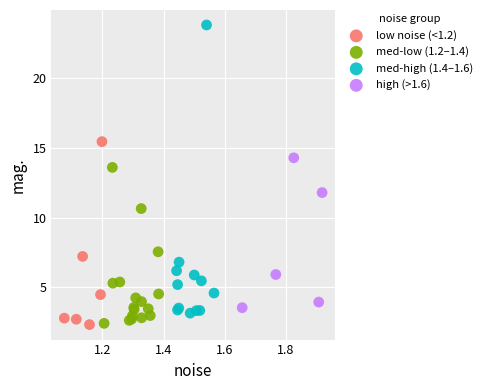

Which series reaches the maximum Y coordinate?

med-high (1.4–1.6)